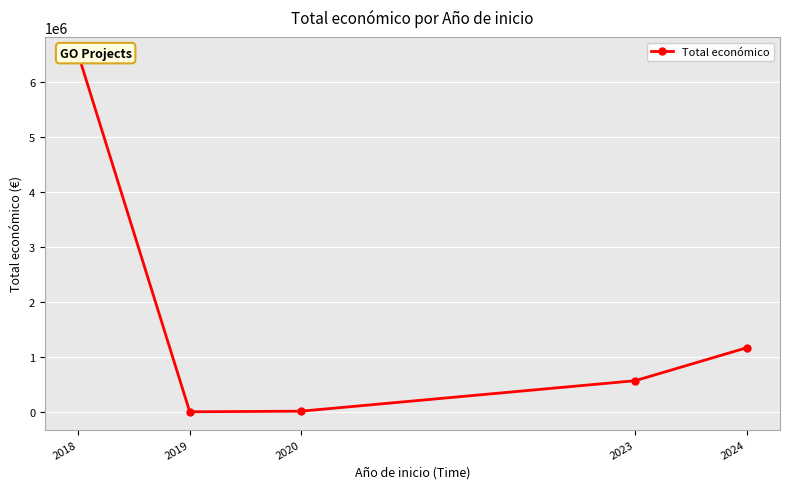

What is the difference between the values at 2023 and 2024?

599188